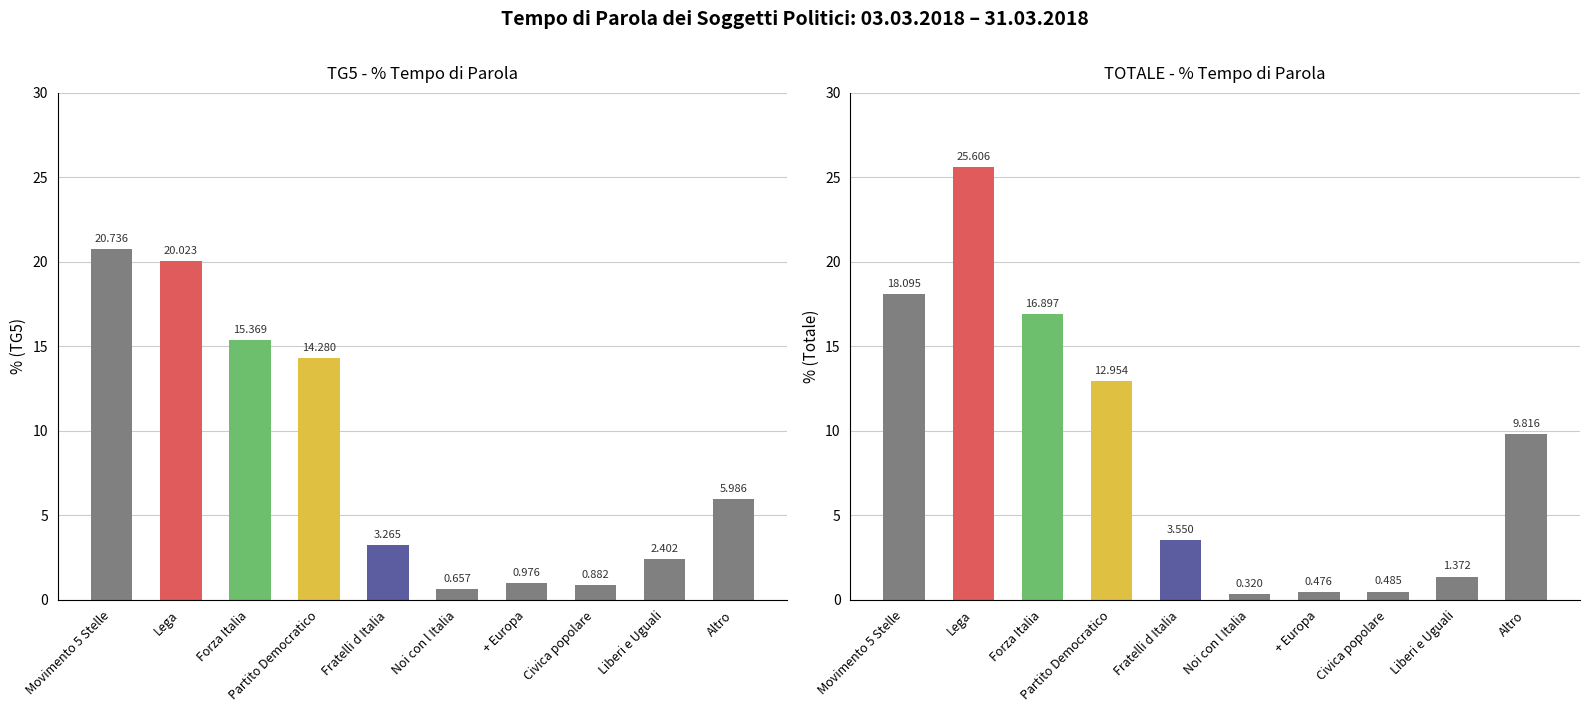

What is the difference between the TOTALE % values at Lega and Noi con l Italia?

25.3